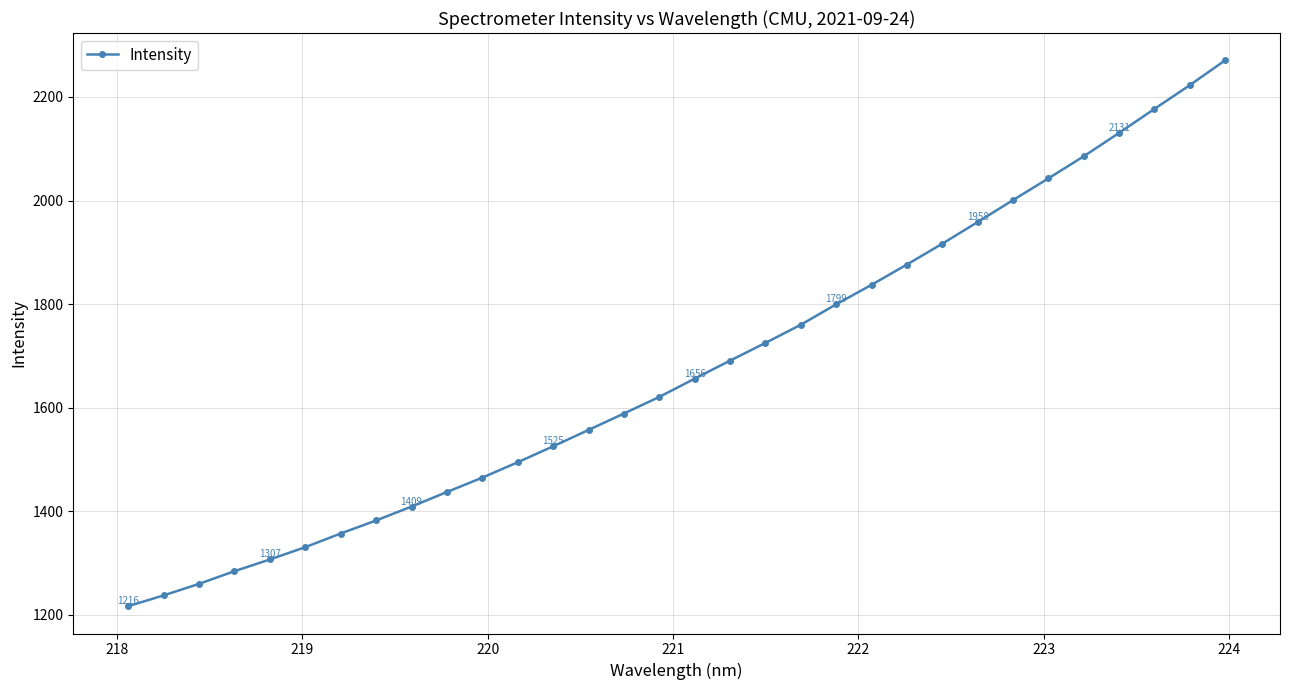

What is the greatest value displayed?

2270.8